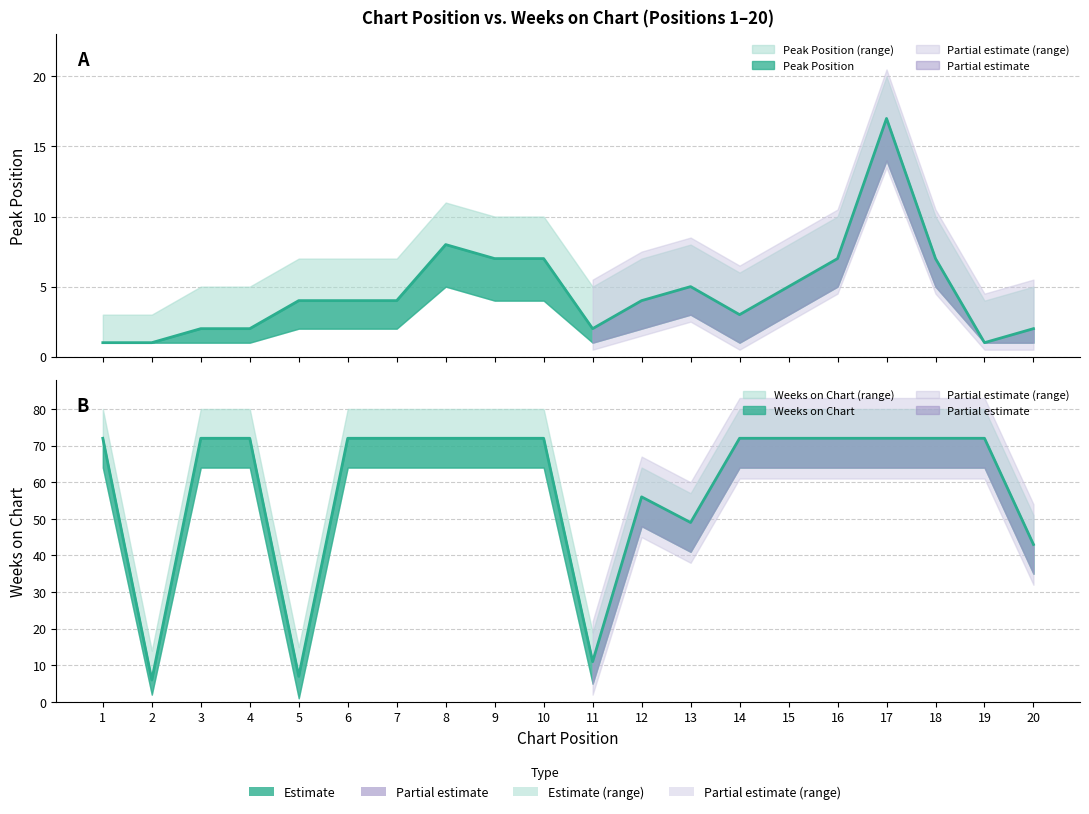

What is the minimum value shown in the chart?

1